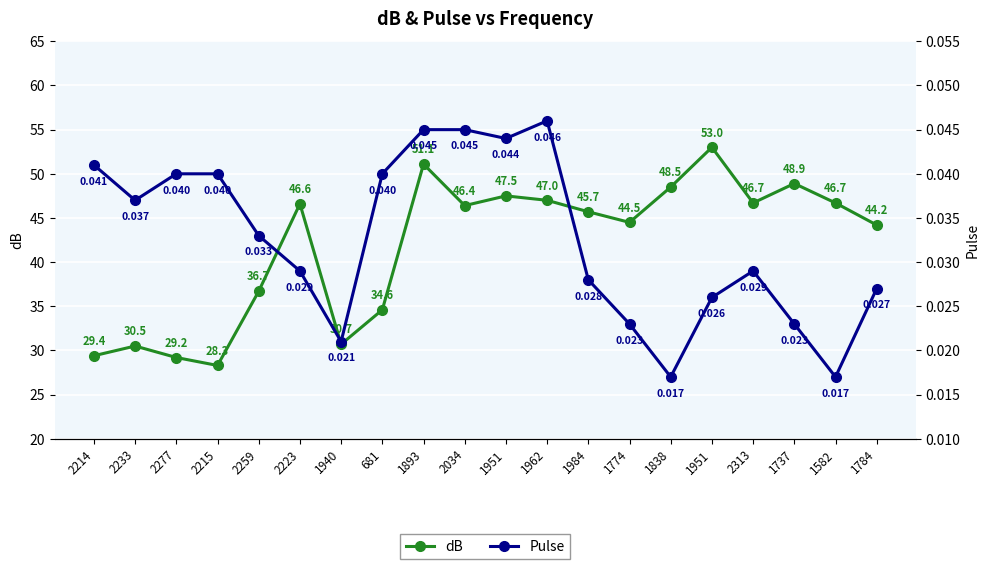

The Pulse series shows 0.0 at 1784. True or false?

True